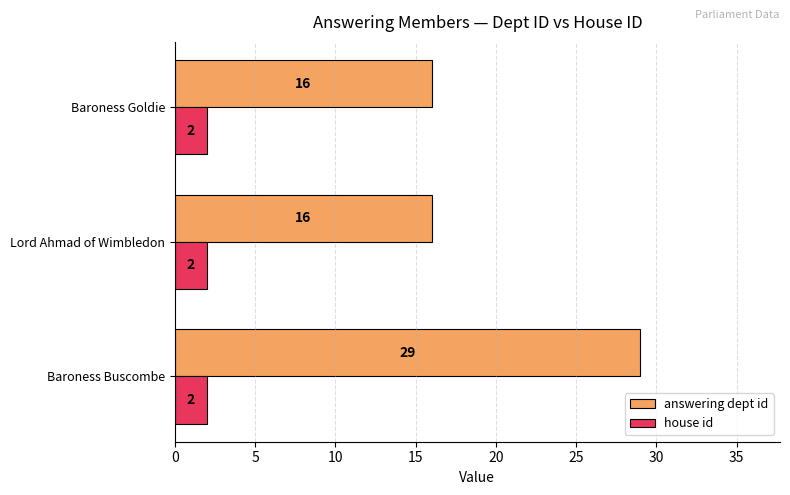

List the series in order of their overall mean, highest first.

answering dept id, house id